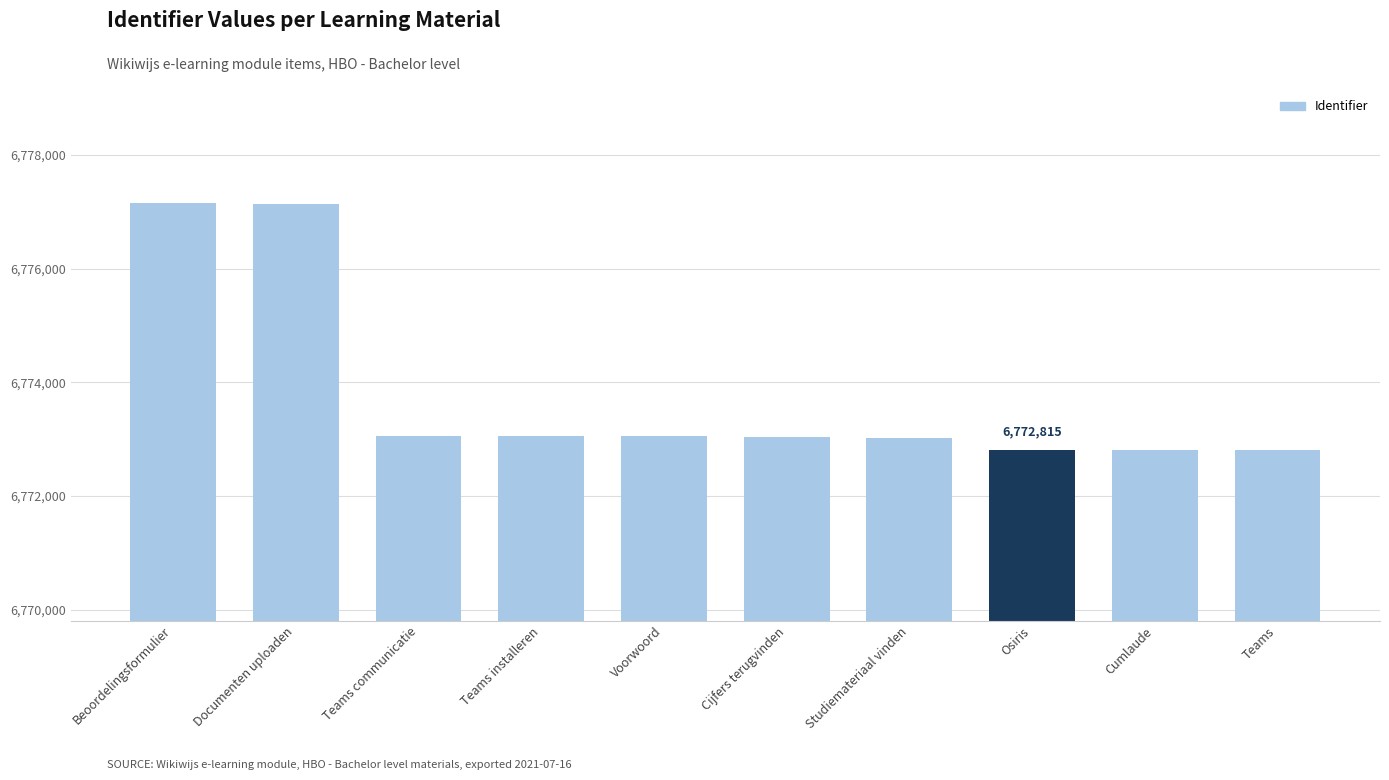

What is the label of the 4th bar from the right?

Studiemateriaal vinden